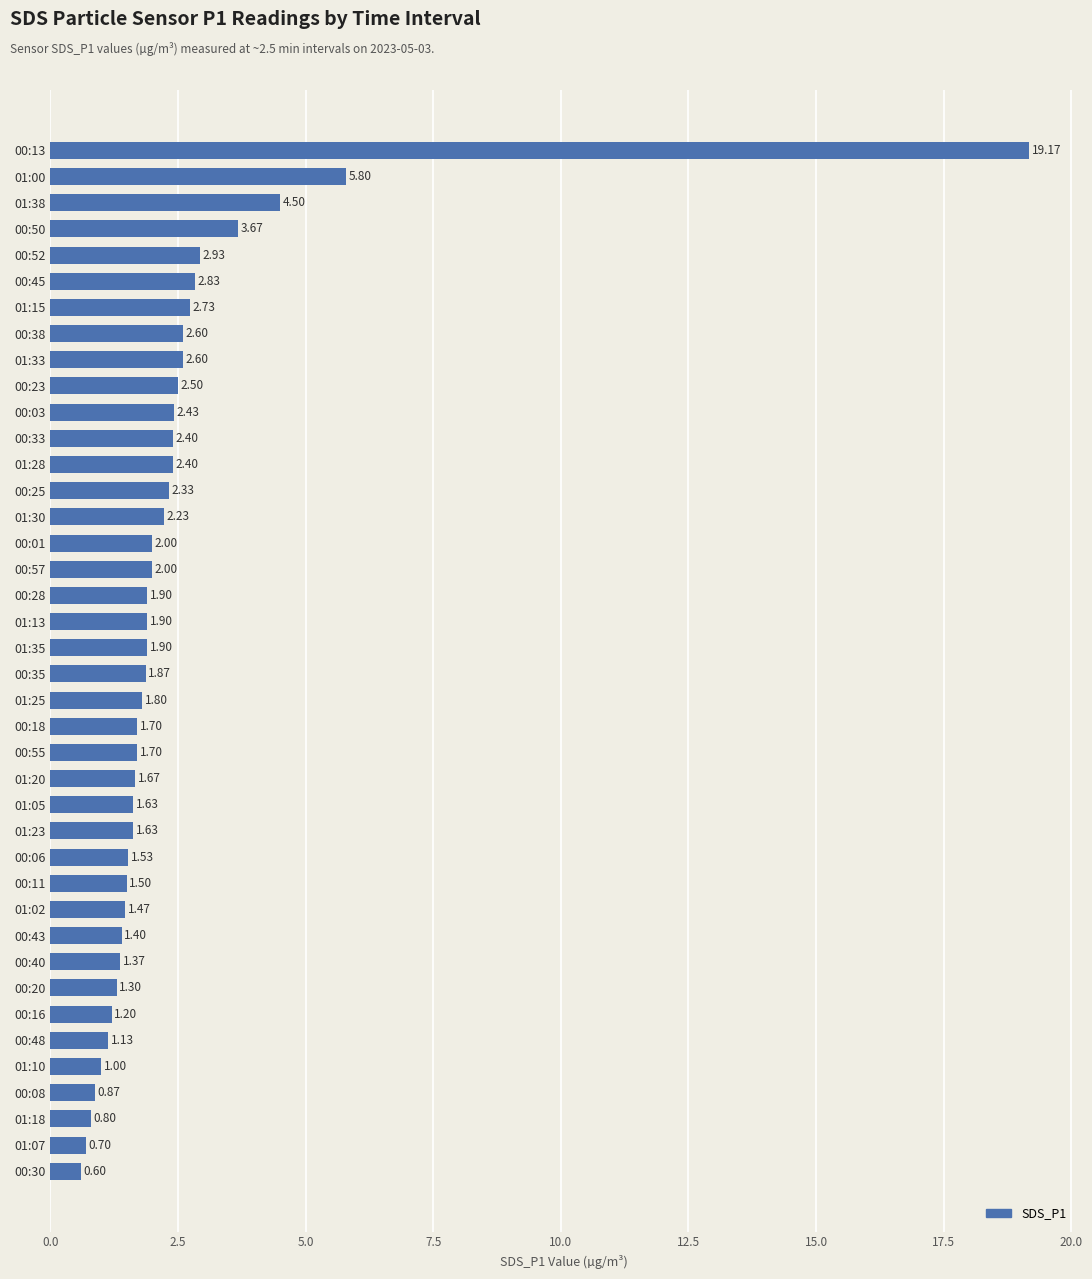

Count the number of categories in the chart.

40